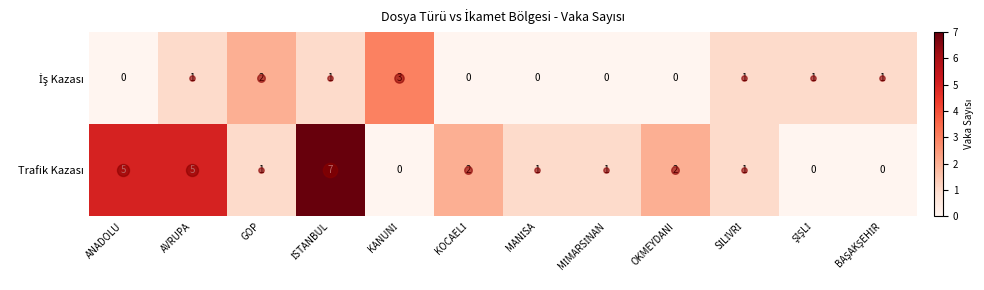

What is the greatest value displayed?

7